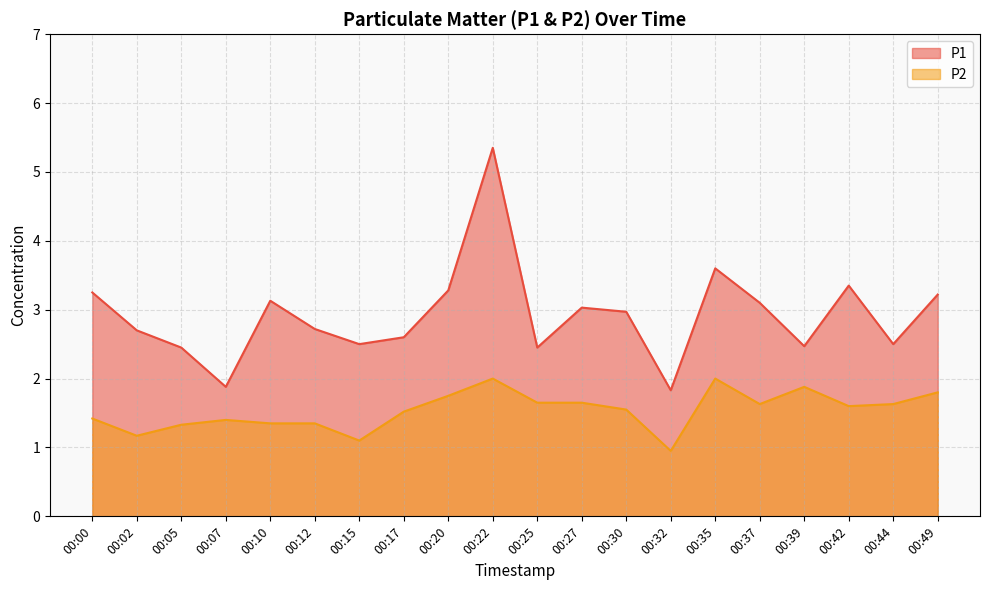

True or false: P2 and P1 intersect in this chart.

False